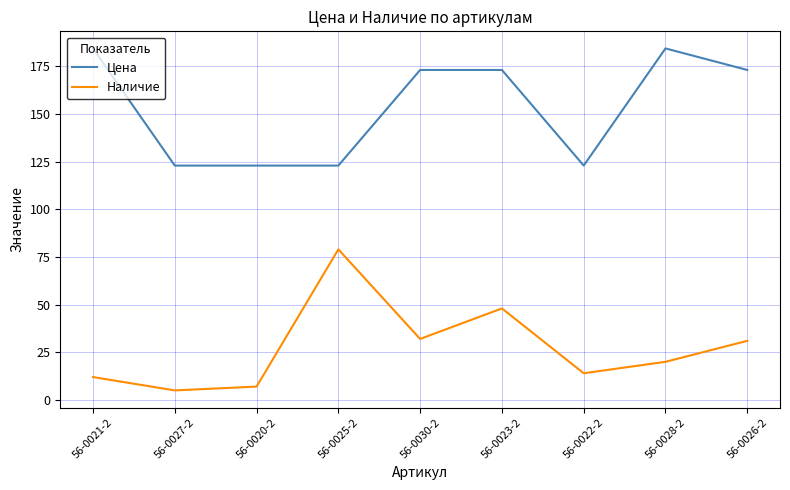

Rank the series by their average value, from highest to lowest.

Цена, Наличие